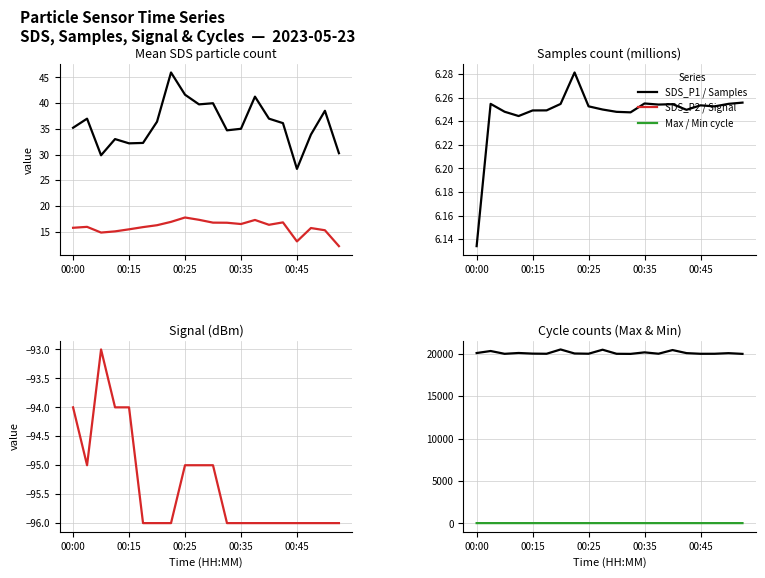

What is the lowest value of the Samples (M) series?

6.1